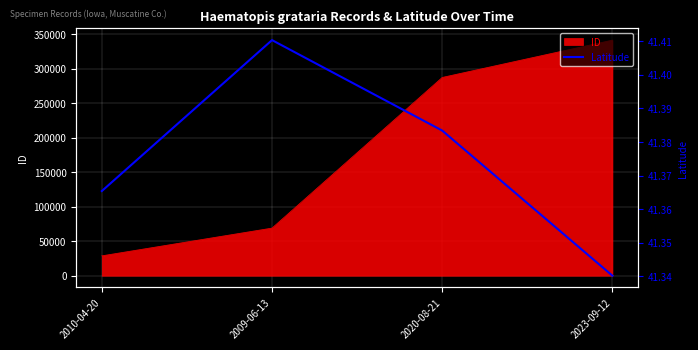

At which label does ID reach its peak?

2023-09-12